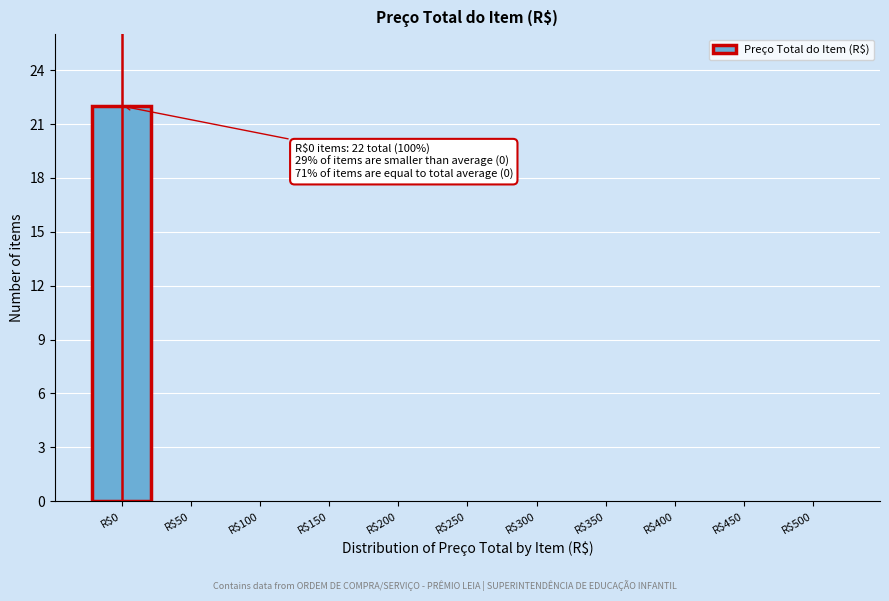

At which category does the chart reach its peak across all series?

R$0